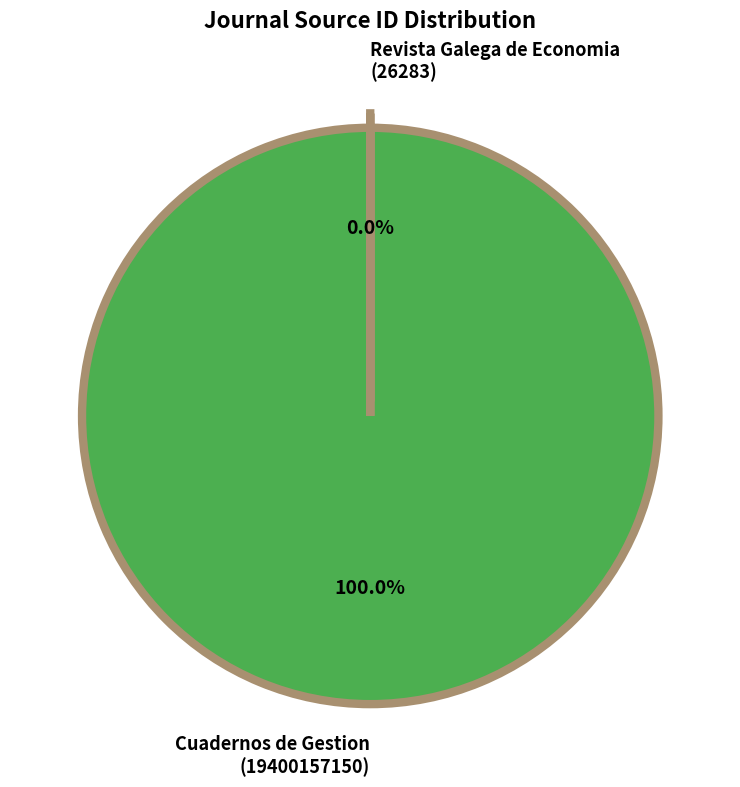

Which category has the biggest portion of the pie?

Cuadernos de Gestion